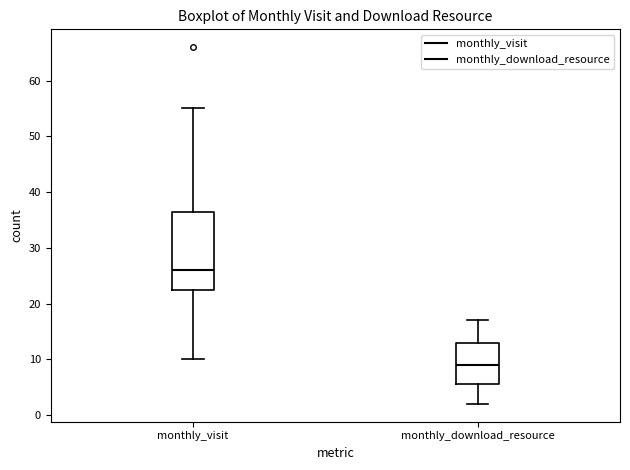

Where is the upper edge of the box for monthly_visit on the y-axis? The values are not printed on the chart, so give them approximately, as read against the axis.

37